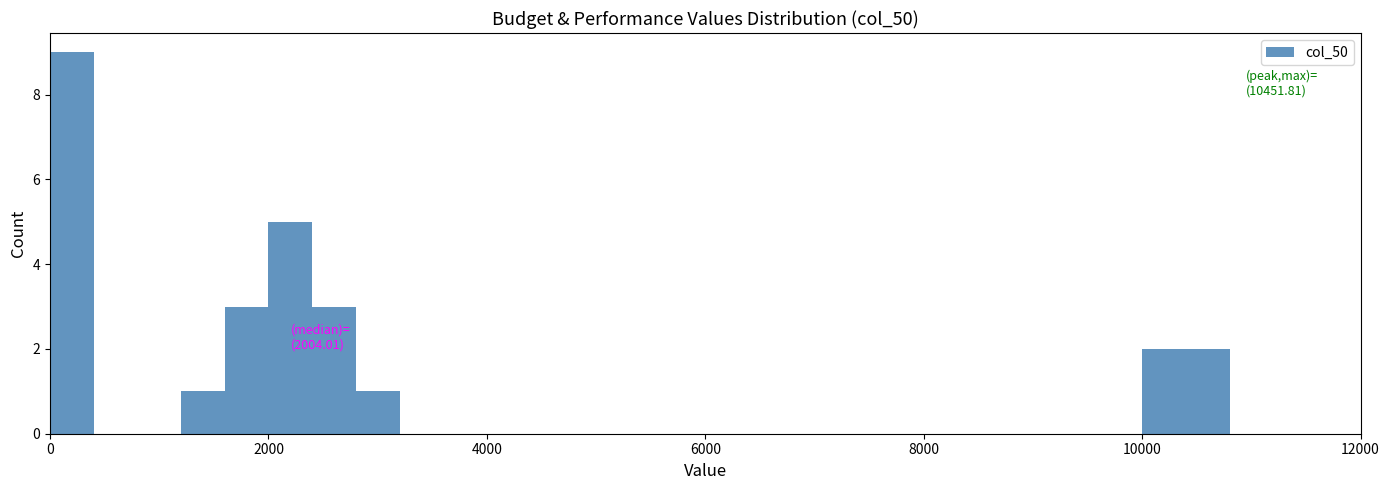

Around what value on the x-axis is the tallest bar? Give the approximate position of its centre, as read against the axis.

200